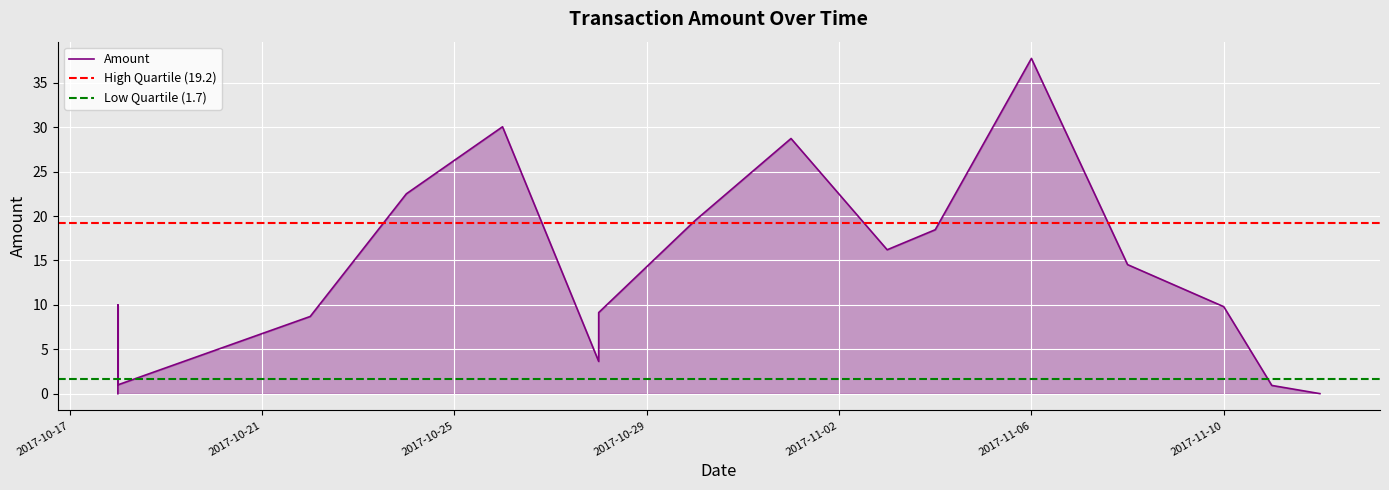

The value at 2017-10-28 is 4.9. True or false?

False